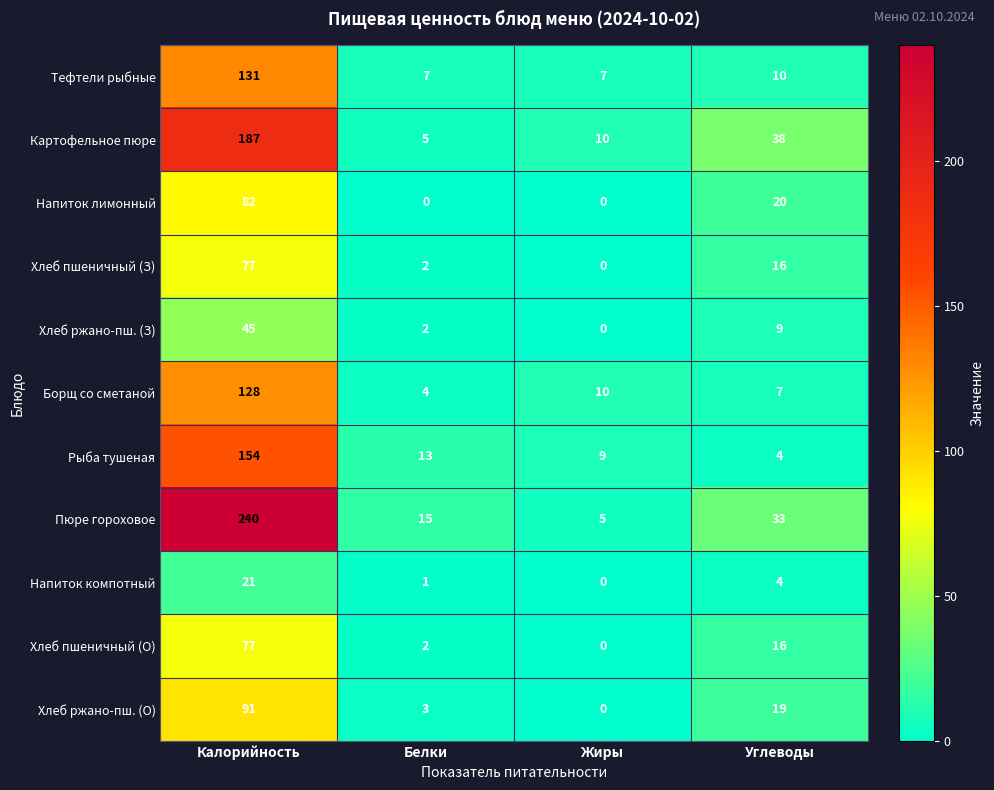

Which series has the largest total across all categories?

Пюре гороховое